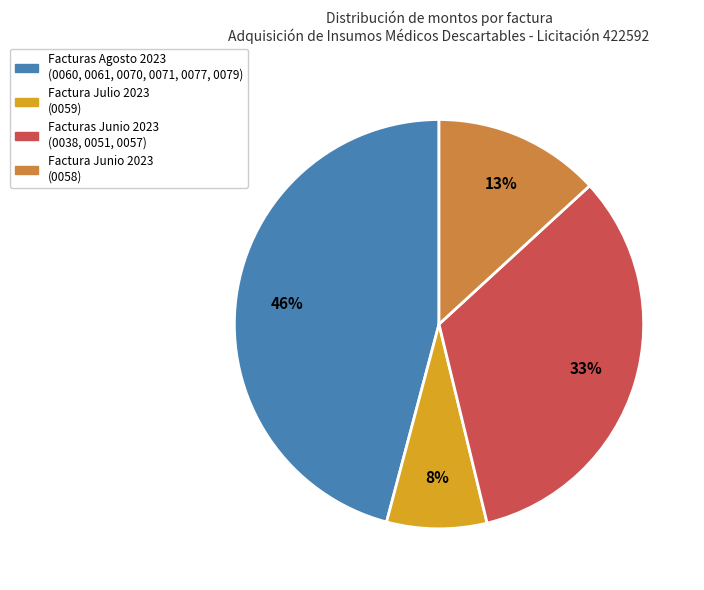

How many slices are in this pie chart?

4